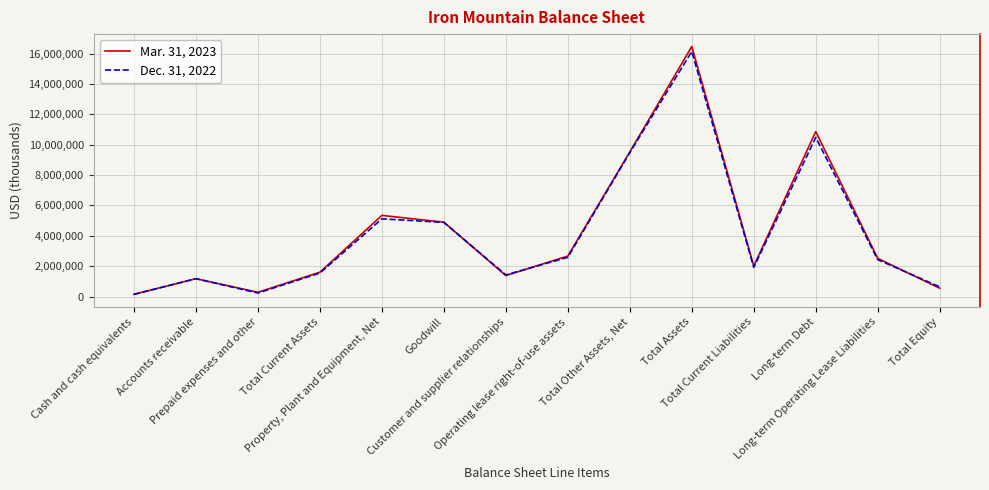

What is the highest value of the Dec. 31, 2022 series?

16140514